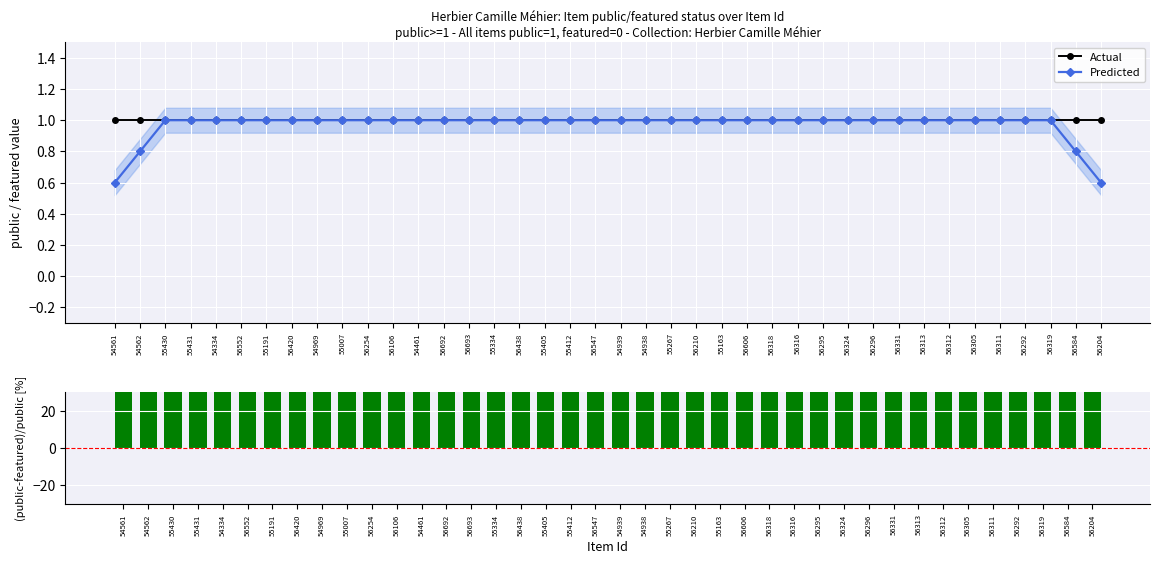

Are the bars grouped side by side (vs. stacked)?

Yes